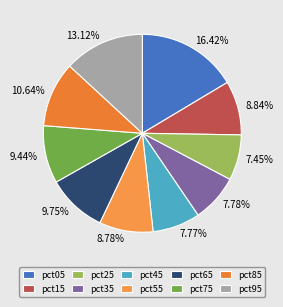

What percentage do pct15 and pct65 together represent?

18.6%